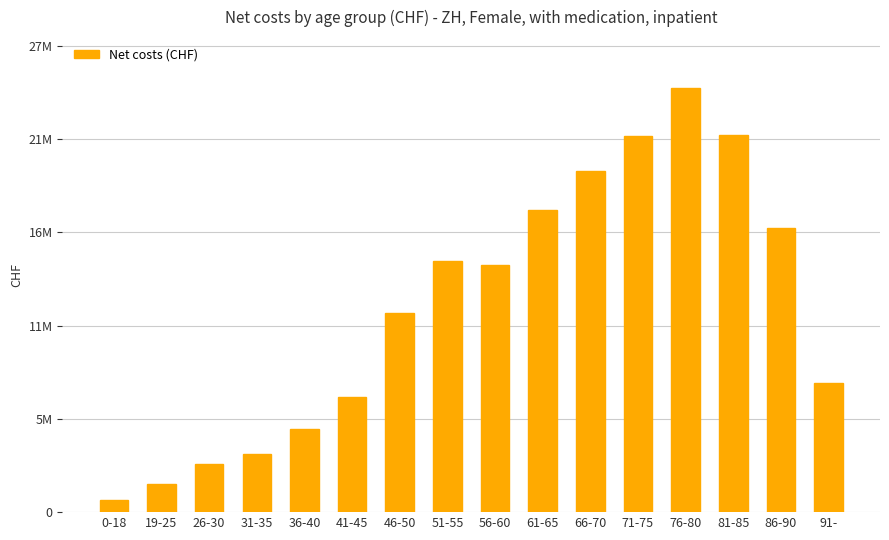

The chart shows a value of 900093 at 19-25. True or false?

False